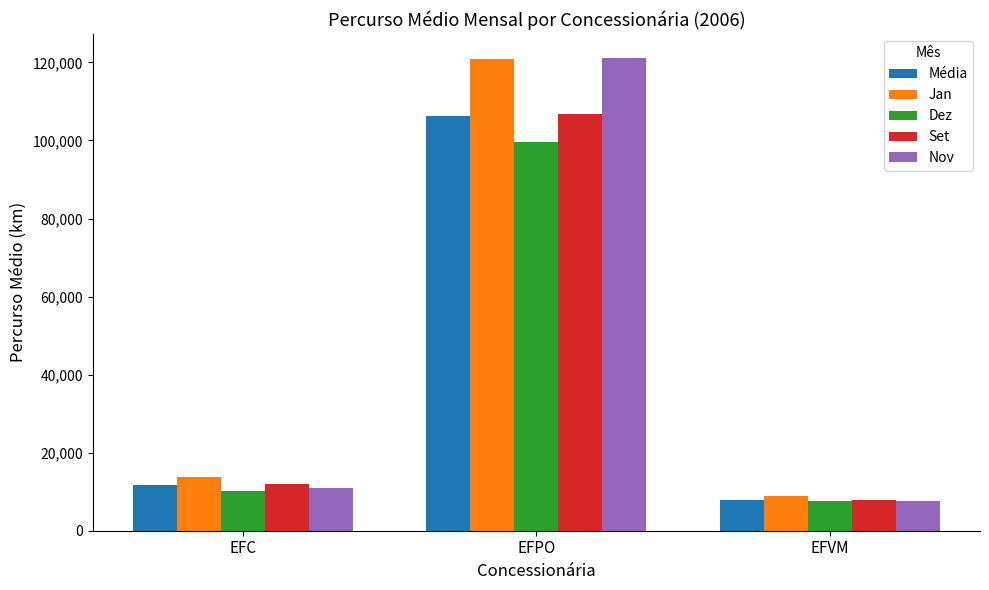

True or false: Jan has a value of 43526.6 at EFPO.

False